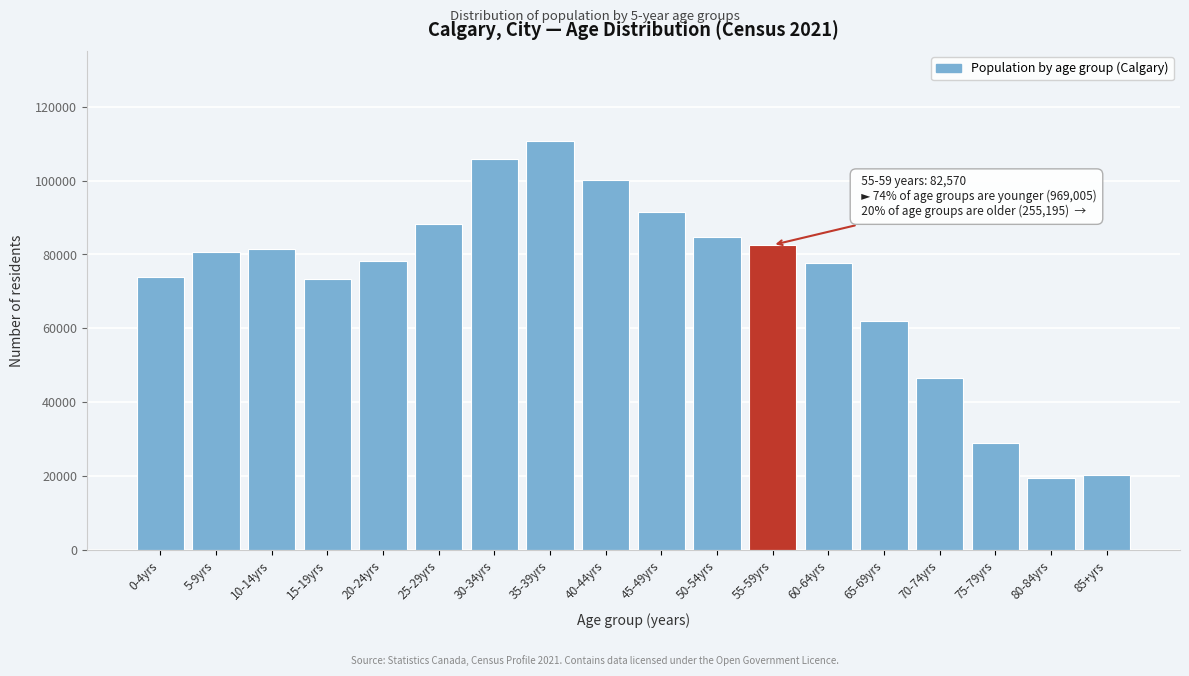

What is the label of the 10th bar from the right?

40-44yrs